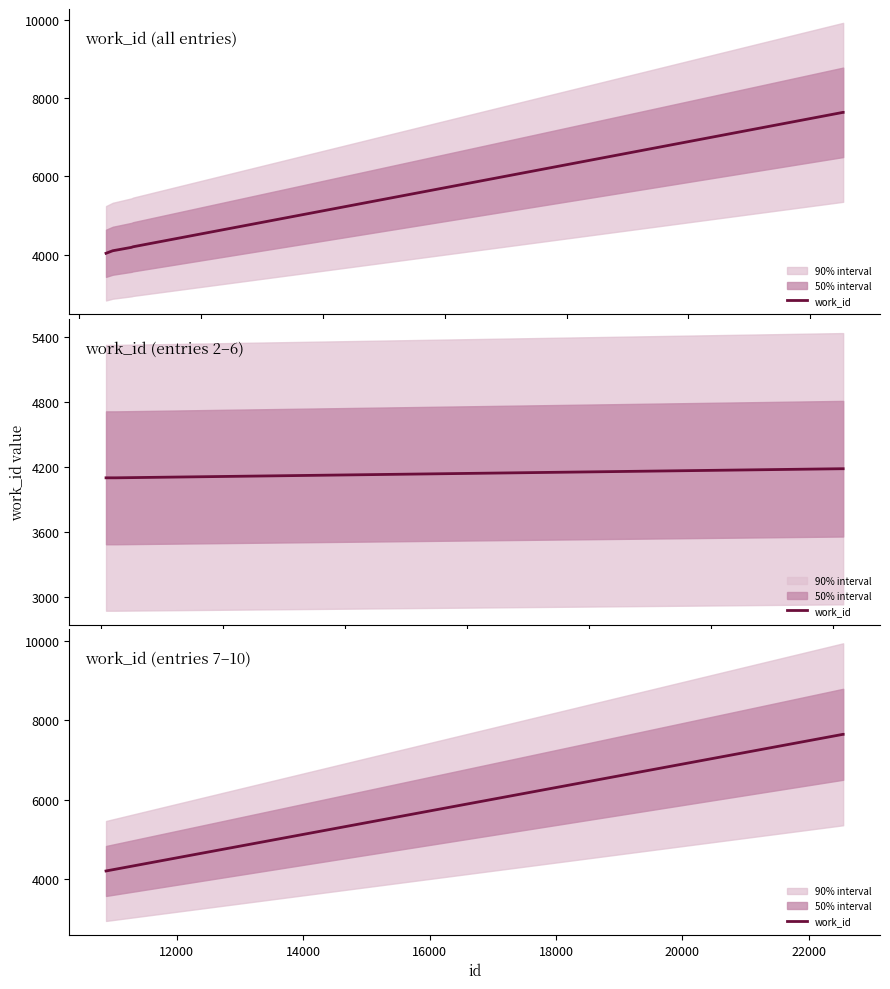

What is the value of the 2nd point from the left?

7643